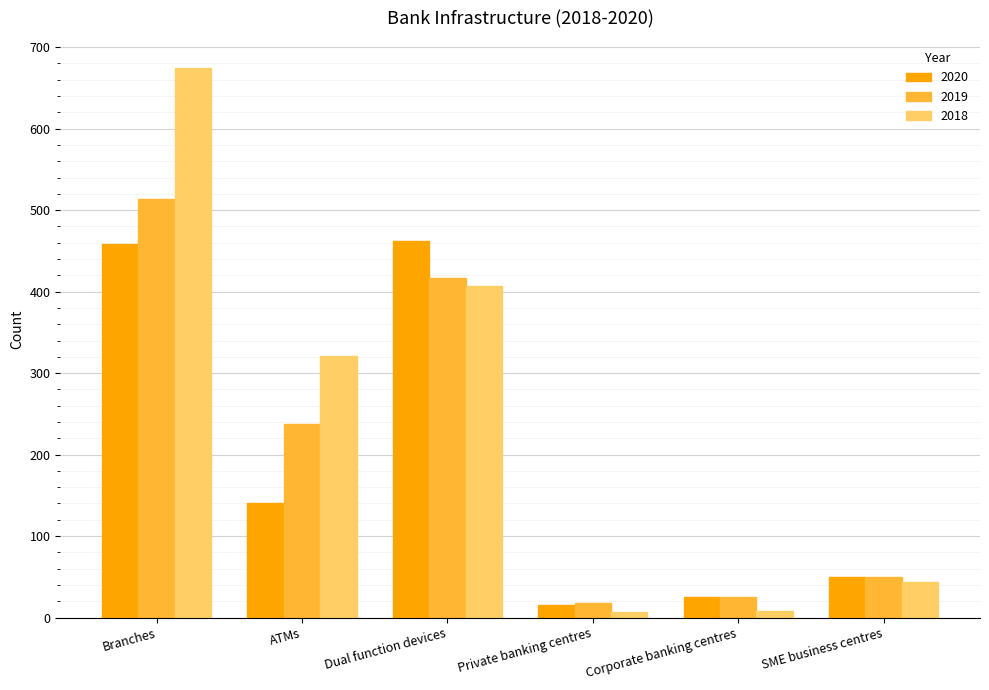

List the labels in order of 2019 value, largest first.

Branches, Dual function devices, ATMs, SME business centres, Corporate banking centres, Private banking centres